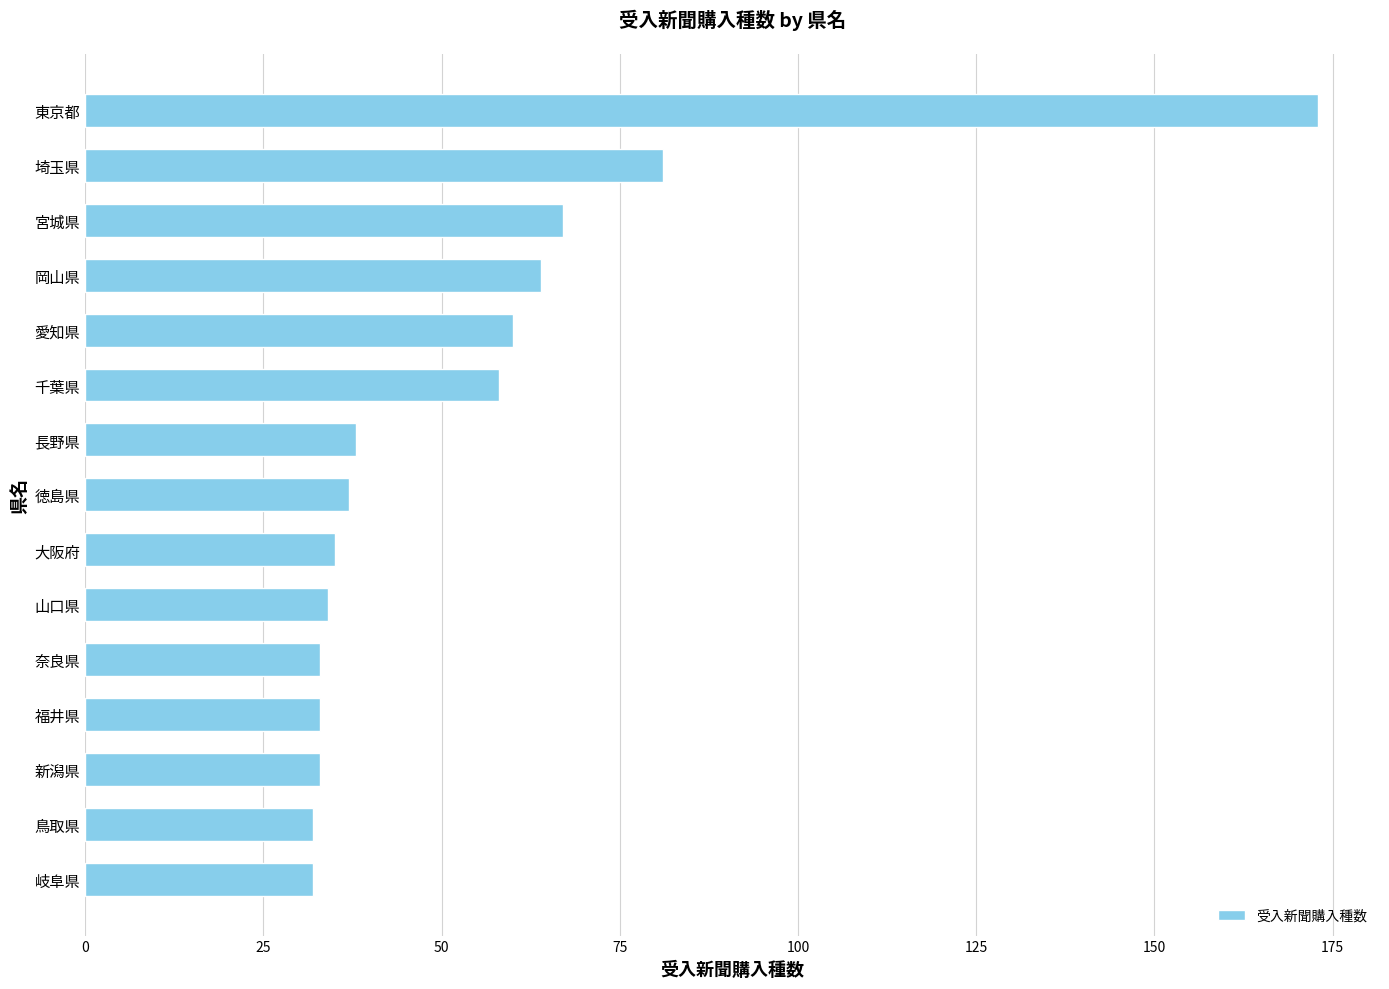

How many series are shown in this chart?

1